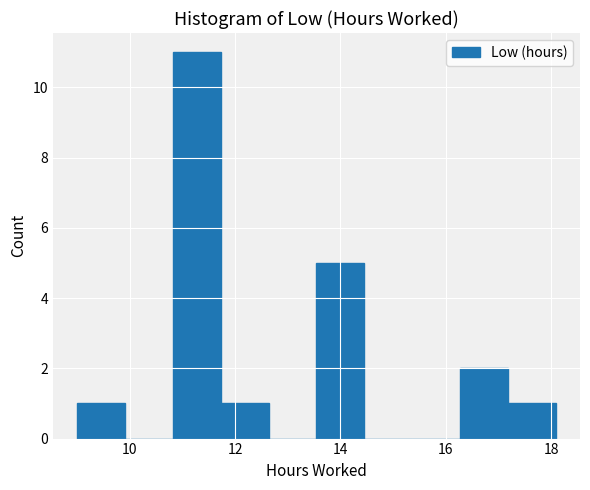

Reading left to right, transcribe this chart: for each bar, give the range it covers on the x-axis and its height. Neither the bar edges nor the heights are printed on the chart, so give them approximately, as read against the axes.

9.0 to 10.0: 1
10.0 to 10.8: 0
10.8 to 11.8: 11
11.8 to 12.6: 1
12.6 to 13.6: 0
13.6 to 14.4: 5
14.4 to 15.4: 0
15.4 to 16.2: 0
16.2 to 17.2: 2
17.2 to 18.0: 1